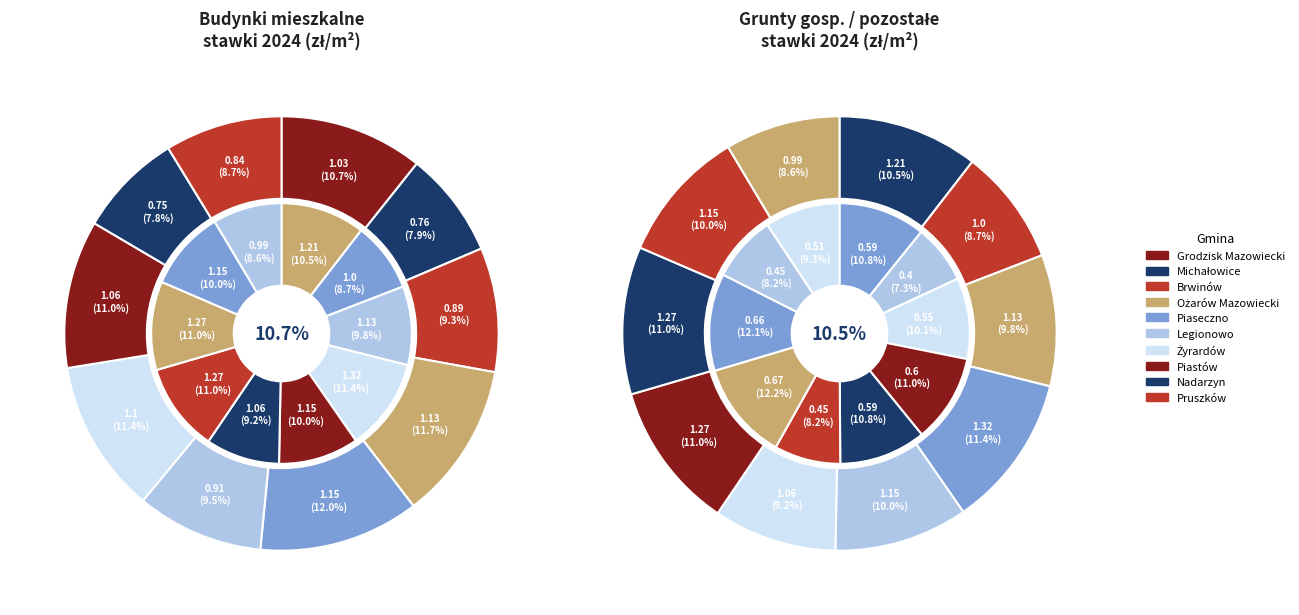

The Ożarów Mazowiecki slice represents 18% of the pie. True or false?

False